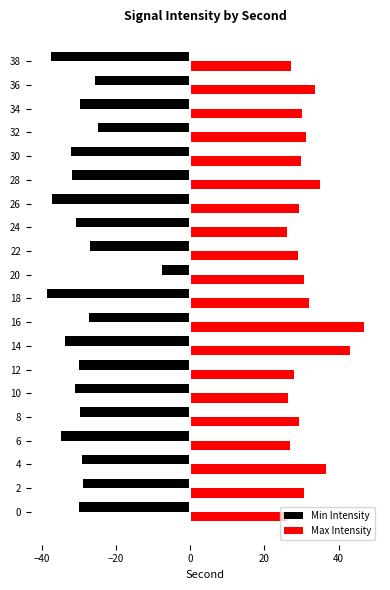

Which category has the lowest value across all series?

18